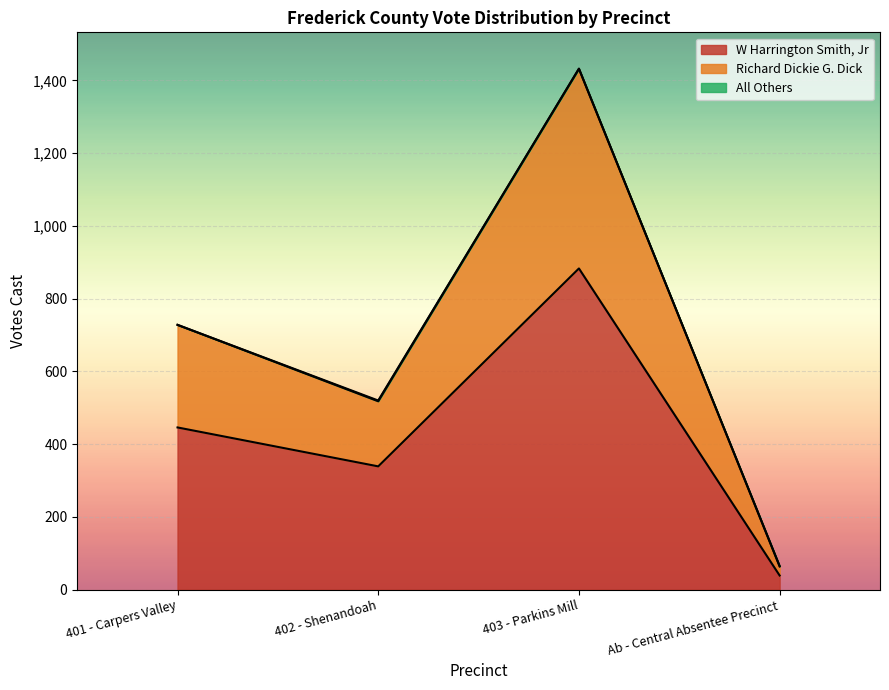

True or false: Richard Dickie G. Dick and W Harrington Smith, Jr intersect in this chart.

False